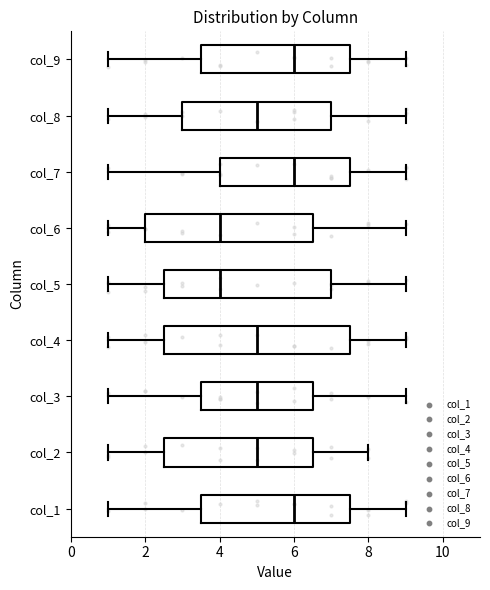

Which box is the widest, from its left edge to its right edge?

col_4